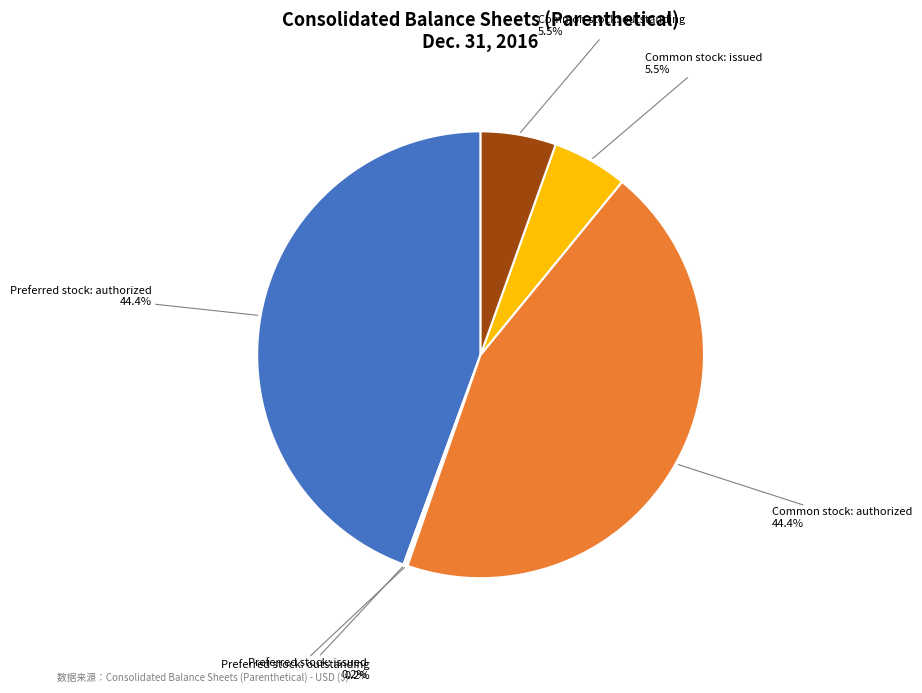

Does any single category account for the majority?

No